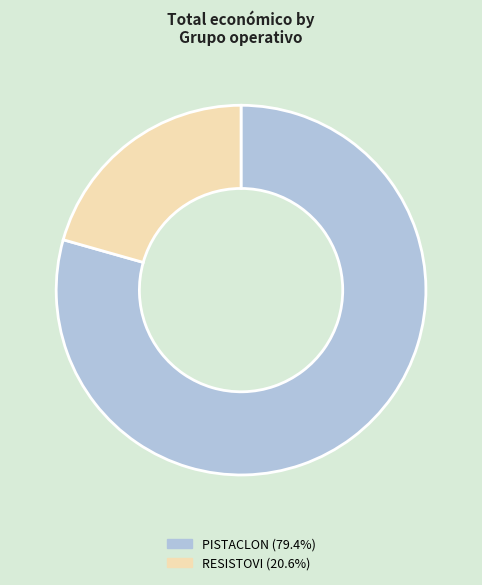

Rank the categories by value from highest to lowest.

Groupe opérationnel PISTACLON, Groupe opérationnel RESISTOVI